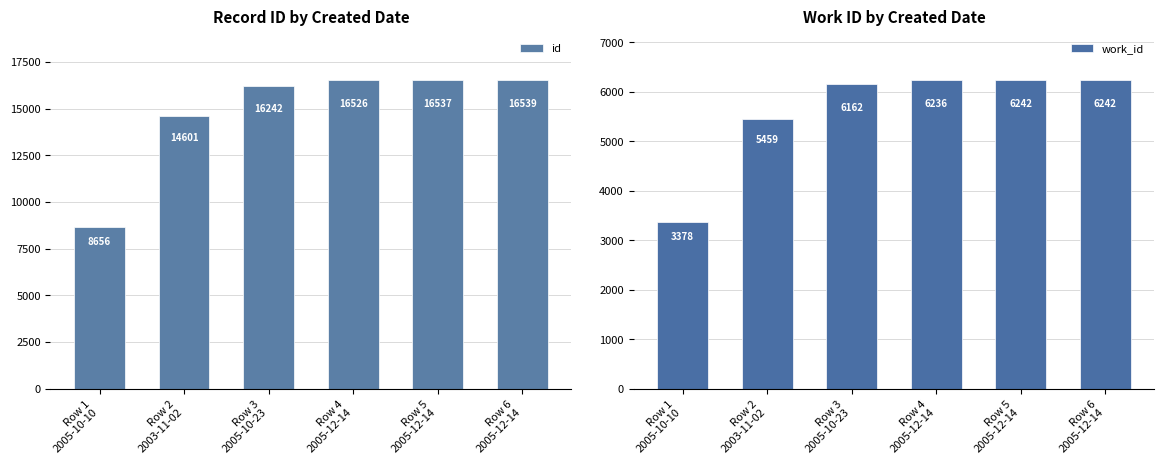

What is the label of the 3rd bar from the left?

Row 3
2005-10-23